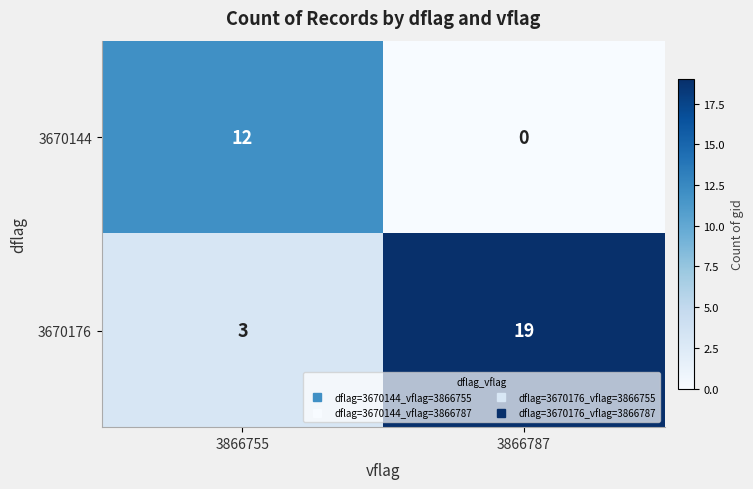

Read the 3670144 value at 3866755, to the nearest 5.

10